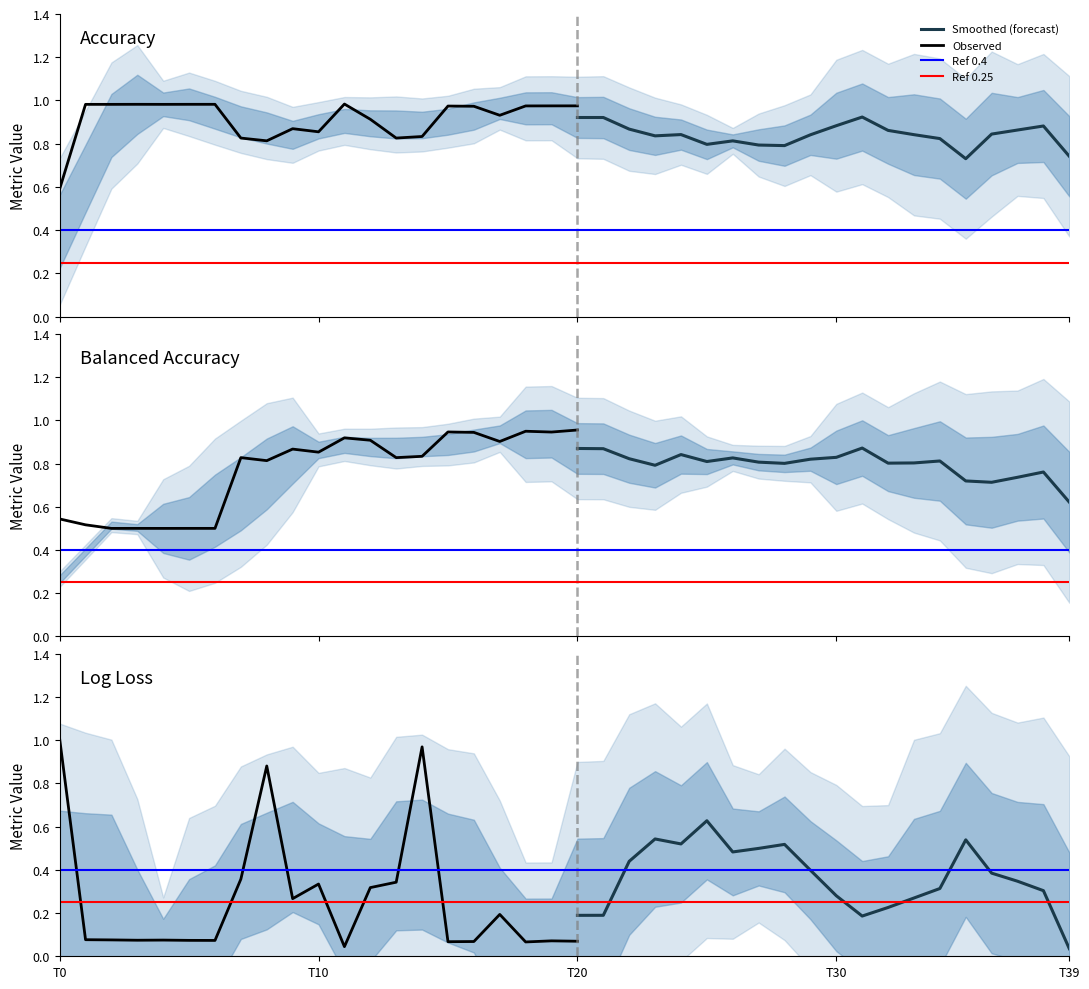

Between 34 and 35, which is larger?

35